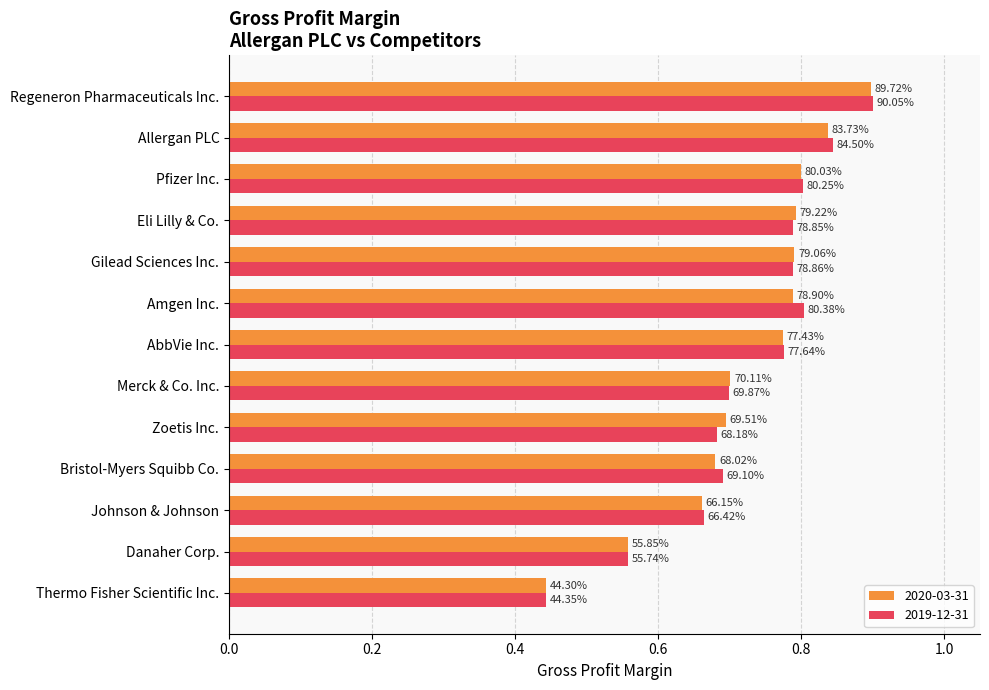

What are all the series names shown in the legend?

2020-03-31, 2019-12-31